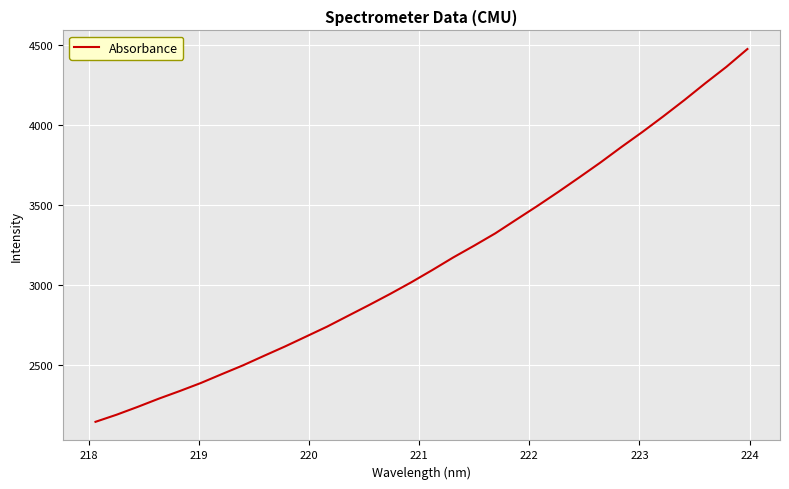

What is the minimum value shown in the chart?

2142.6